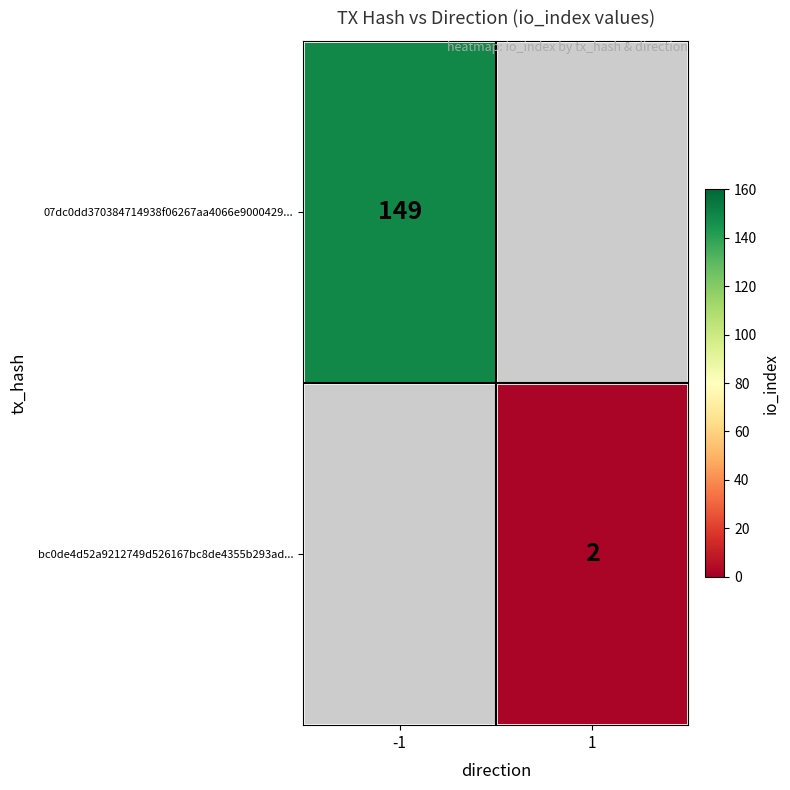

The 07dc0dd370384714938f06267aa4066e9000429... series shows 149 at -1. True or false?

True